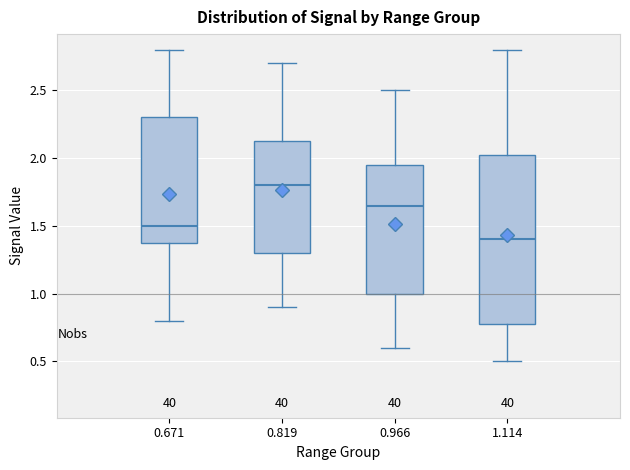

Reading left to right, read every box against the y-axis: the position of its median line, the range the box covers, and the ends of its whiskers. The values are not printed on the chart, so give them approximately, as read against the axis.

0.671: median 1.50, box 1.40 to 2.30, whiskers 0.80 to 2.80
0.819: median 1.80, box 1.30 to 2.15, whiskers 0.90 to 2.70
0.966: median 1.65, box 1.00 to 1.95, whiskers 0.60 to 2.50
1.114: median 1.40, box 0.80 to 2.05, whiskers 0.50 to 2.80